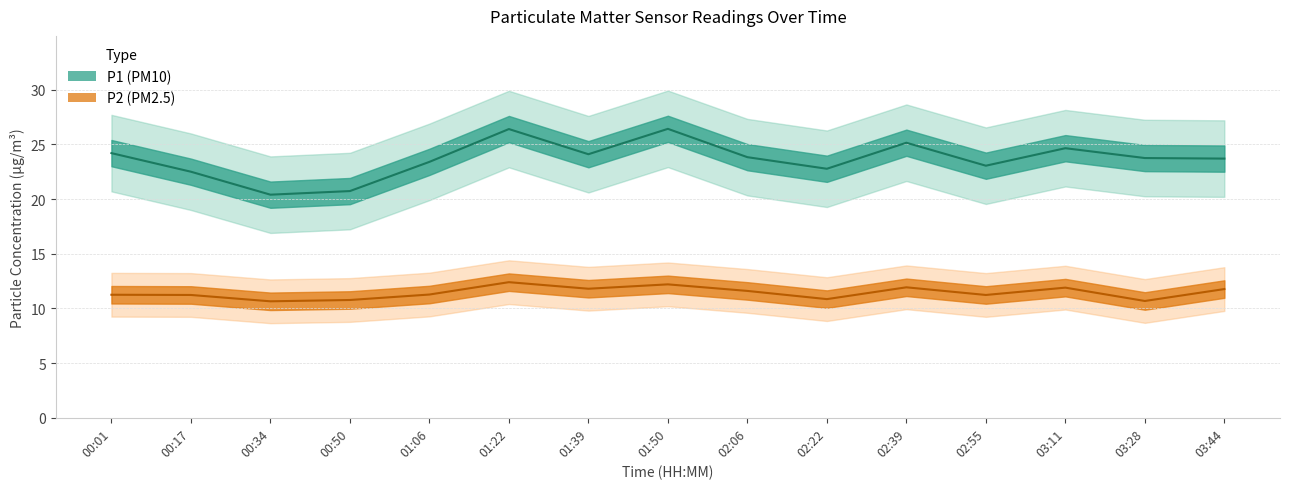

What is the minimum value shown in the chart?

10.7